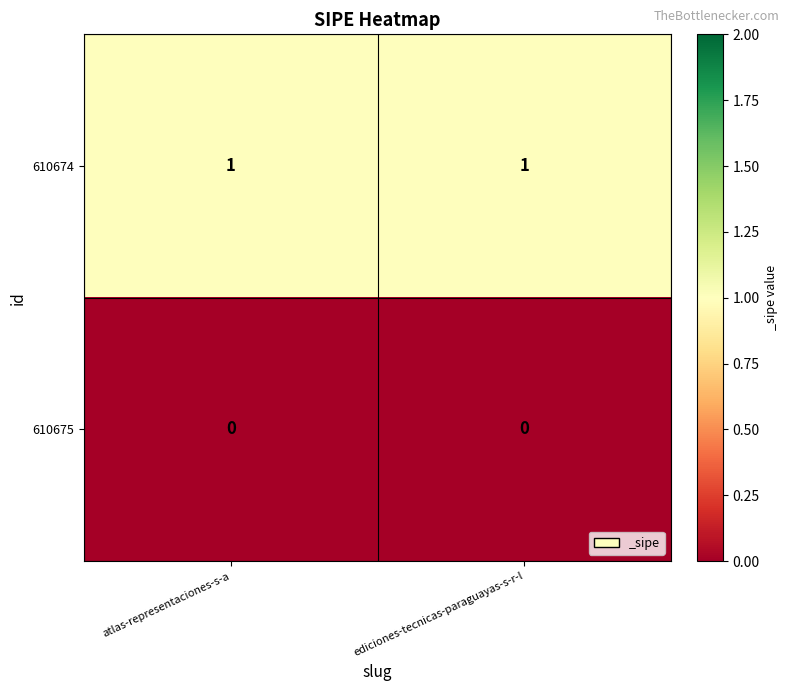

At atlas-representaciones-s-a, list the series in order from smallest to largest.

610675, 610674